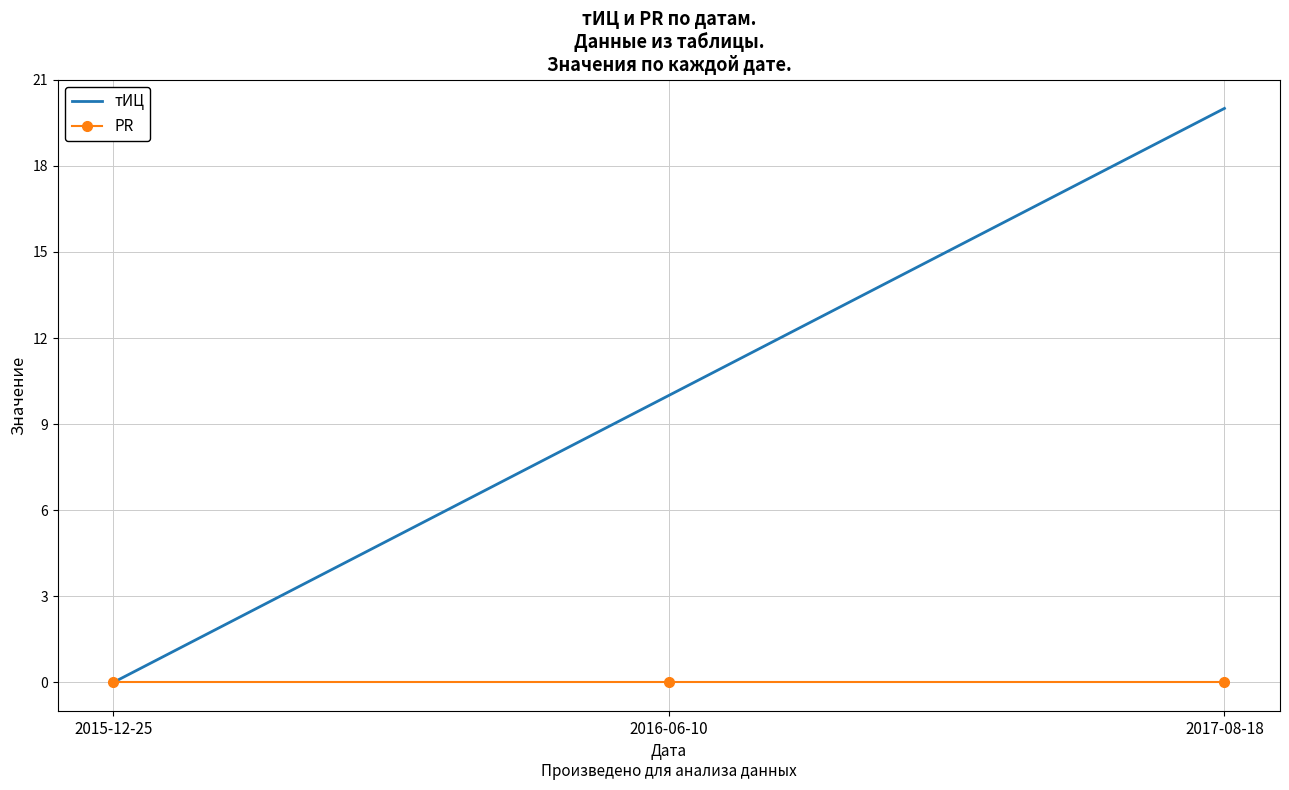

Which series has the largest range (max minus min)?

тИЦ